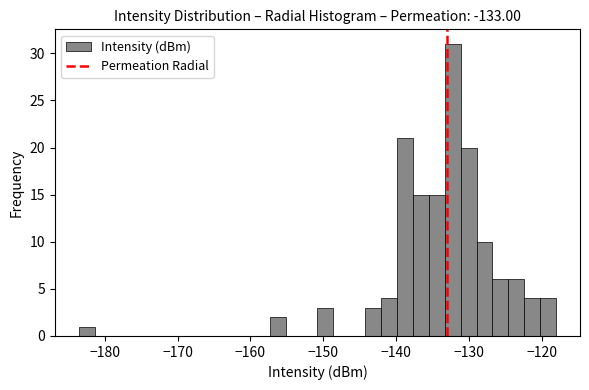

Read against the x-axis, roughly where is the centre of the tallest bar?

-132